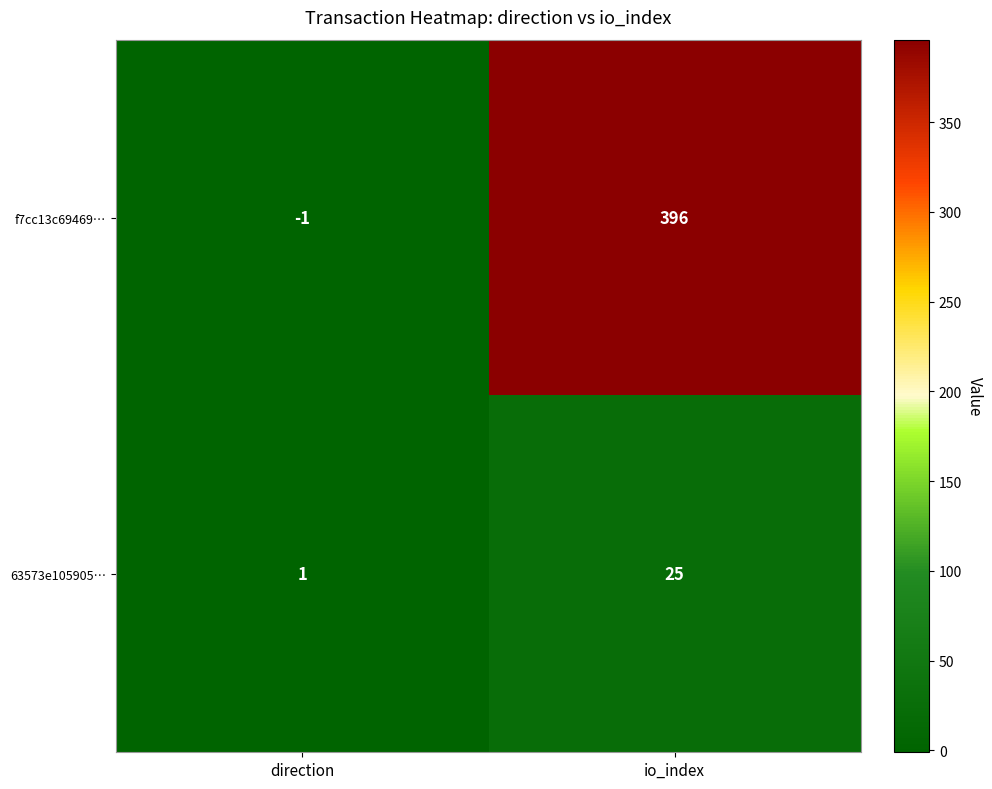

List the labels in order of 63573e105905… value, largest first.

io_index, direction